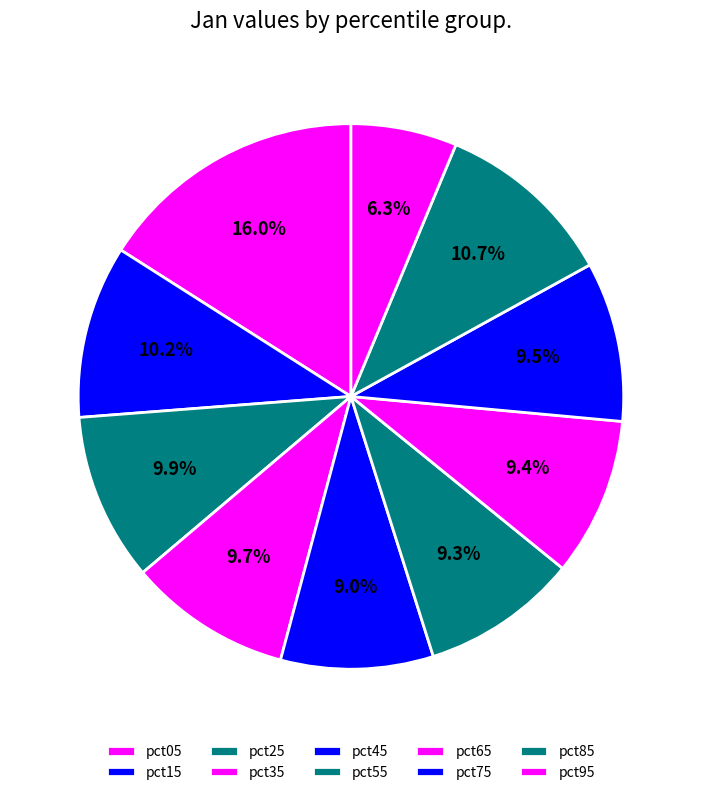

Count the number of slices in the pie.

10